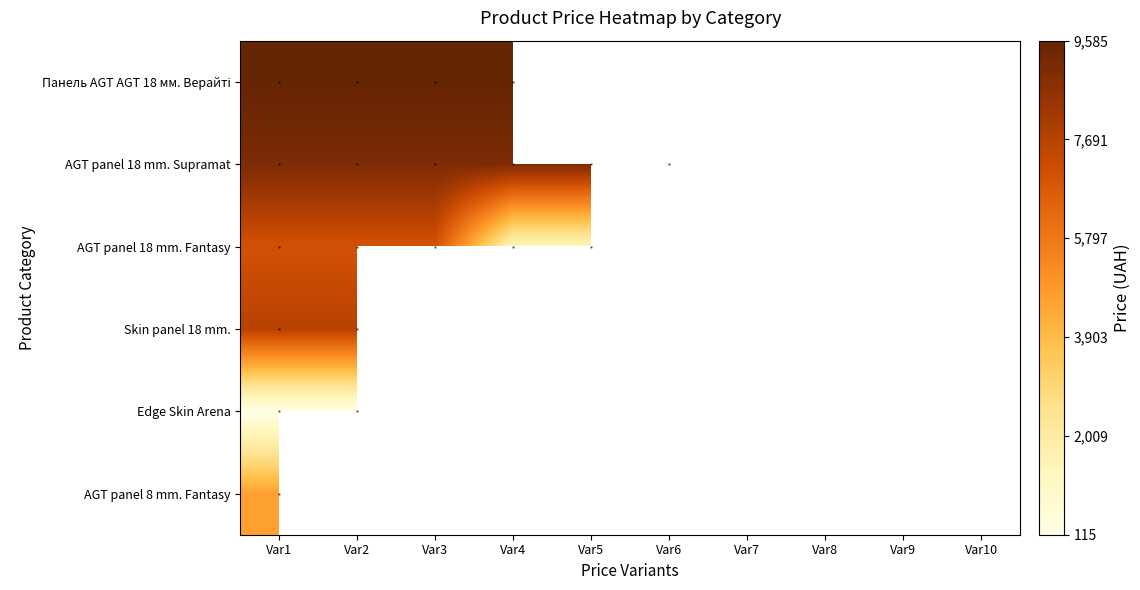

What value does the Skin panel 18 mm. series have at Var2?

7680.9